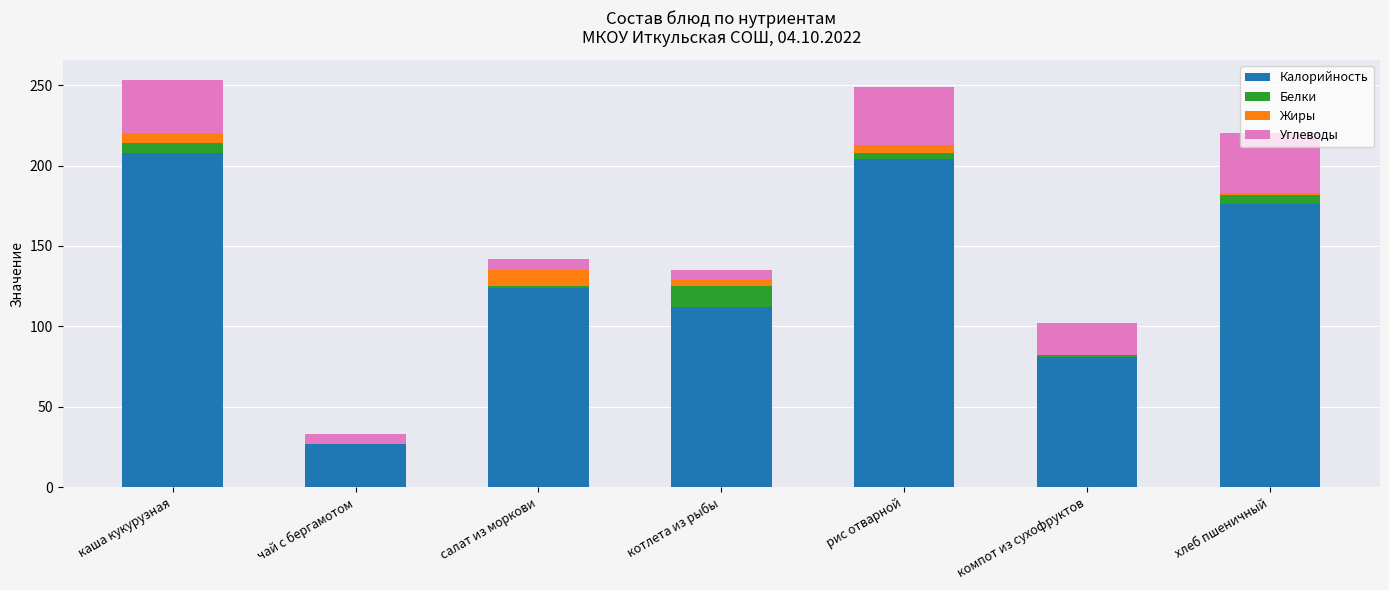

How many data points does each series have?

7